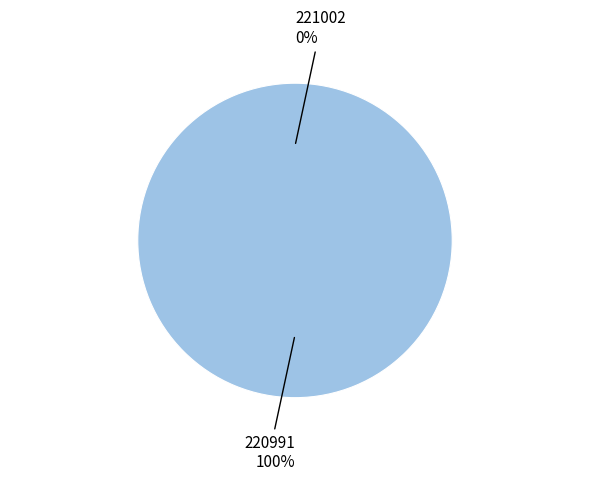

What is the change in value from 221002 to 220991?

+12312